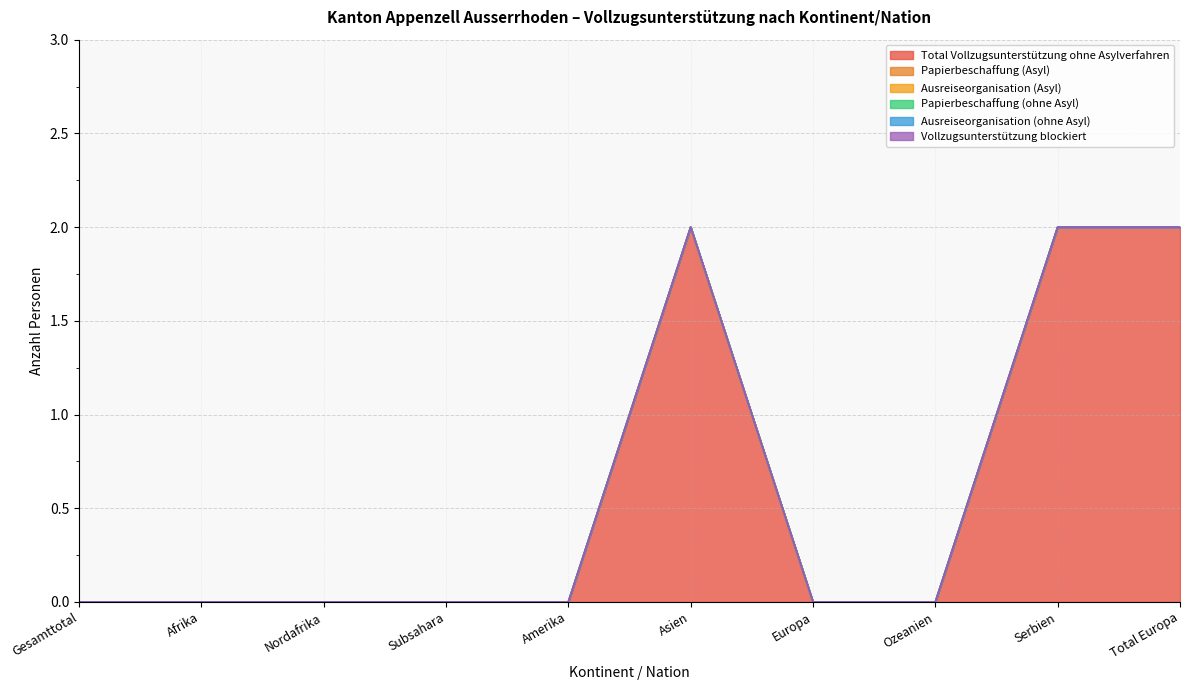

Does the chart display data point markers on the line(s)?

No